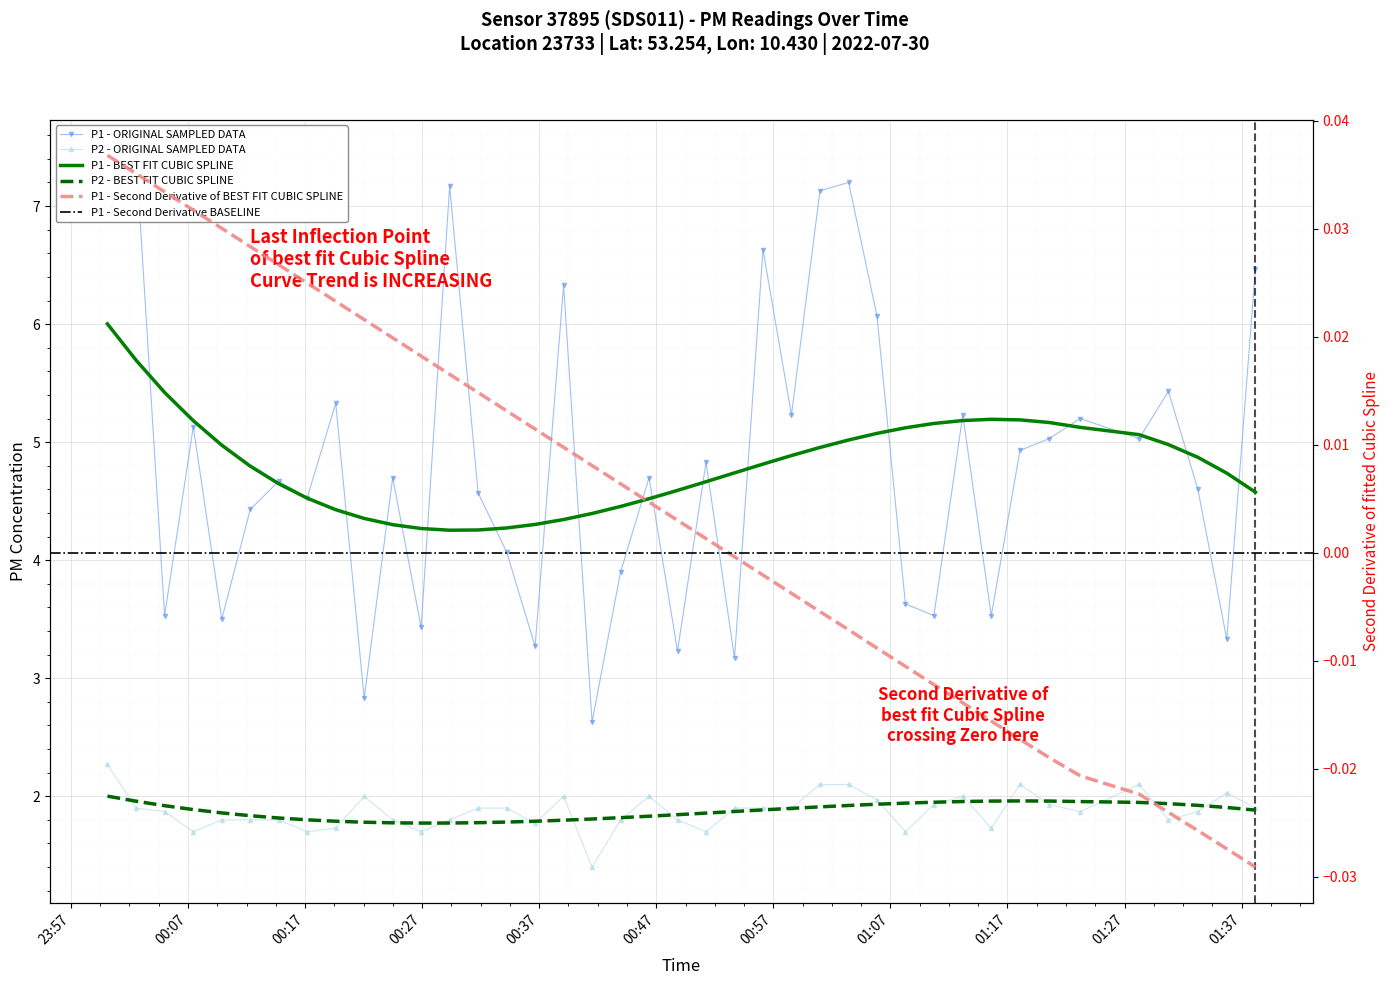

The P1 series shows 4.8 at 2022-07-30T00:51:15. True or false?

True